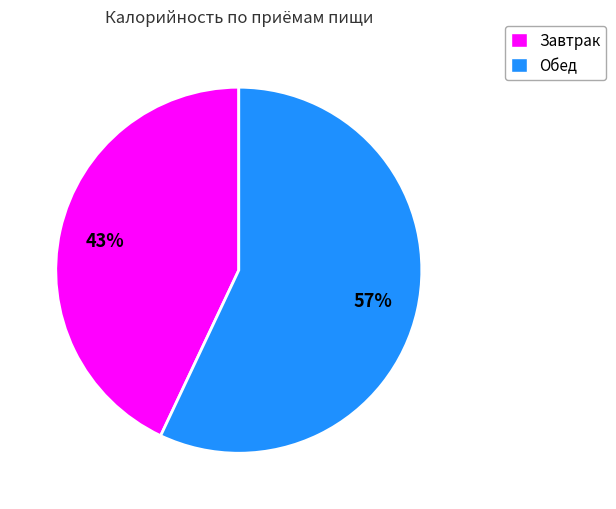

To the nearest percent, what is the difference between the largest and smallest slice percentages?

14%